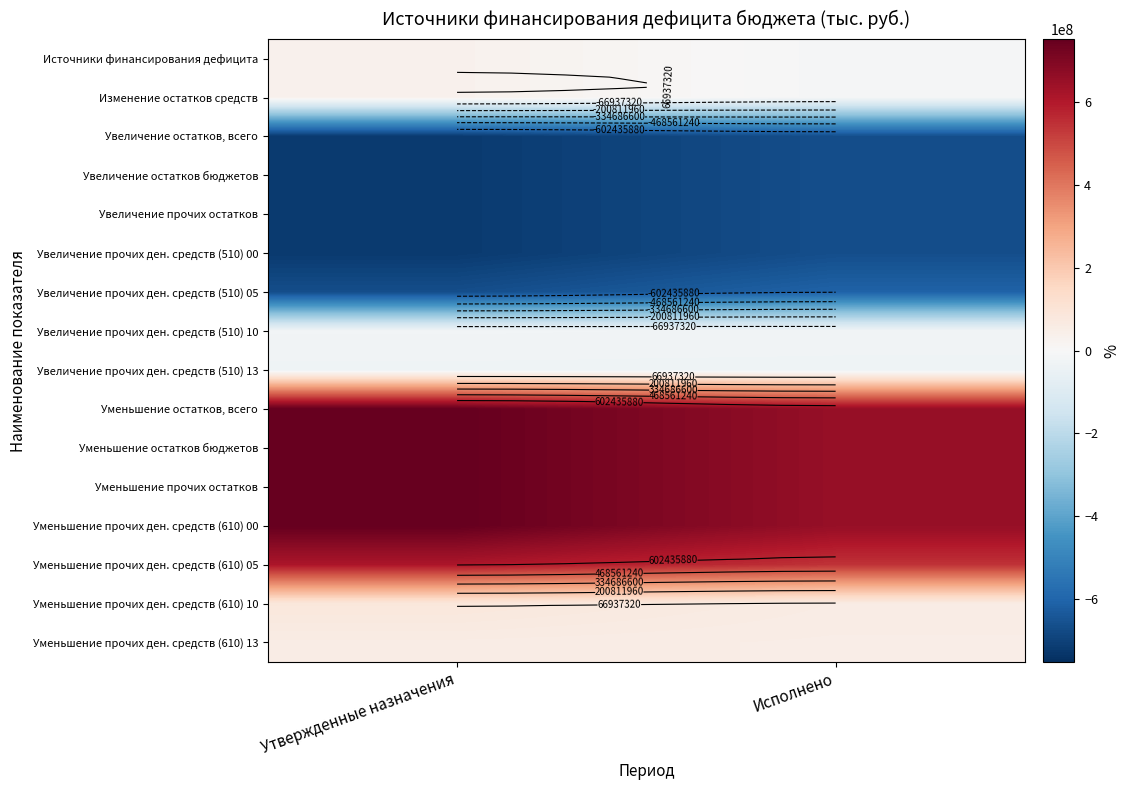

What is the sum of the Уменьшение прочих ден. средств (610) 13 values at Исполнено and Утвержденные назначения?

108572624.2